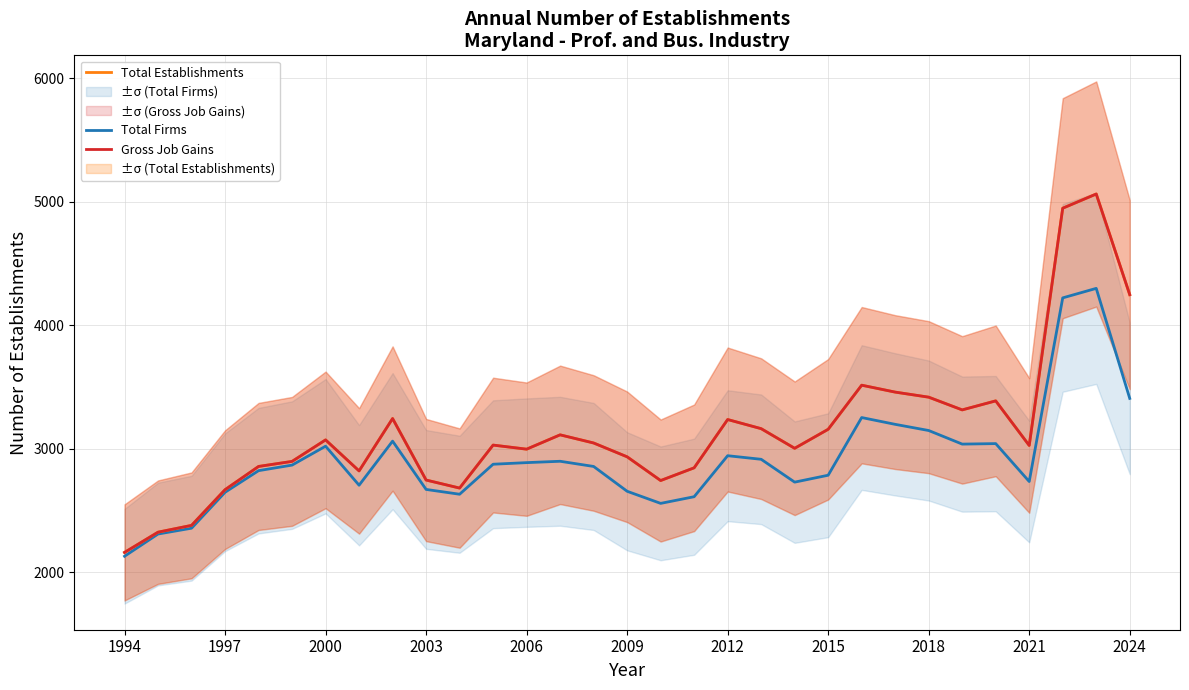

Where is Total Establishments nearest to the value 3613?

22